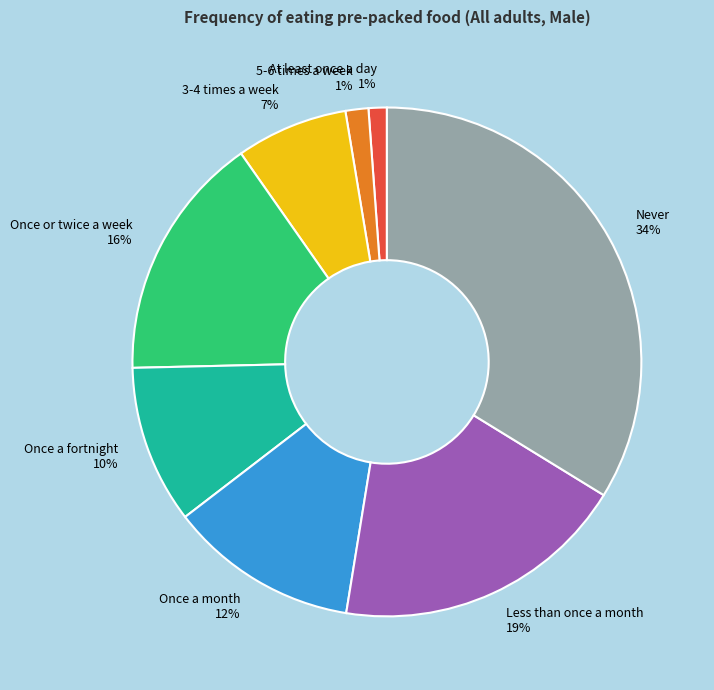

Approximately how many times larger is the value at Never compared to Once a fortnight?

3.4